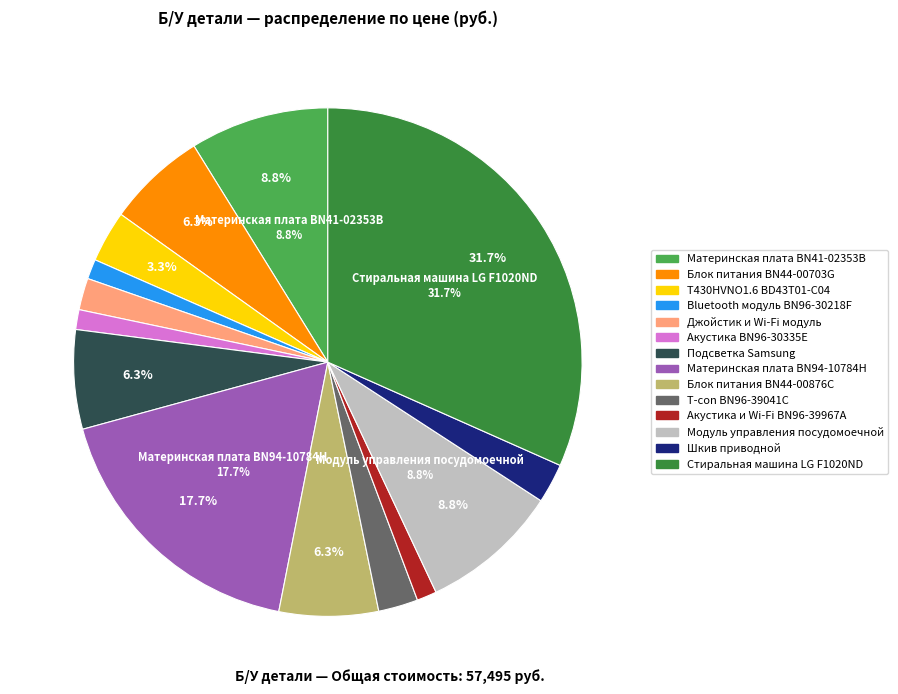

What is the largest slice in the pie chart?

Стиральная машина LG F1020ND